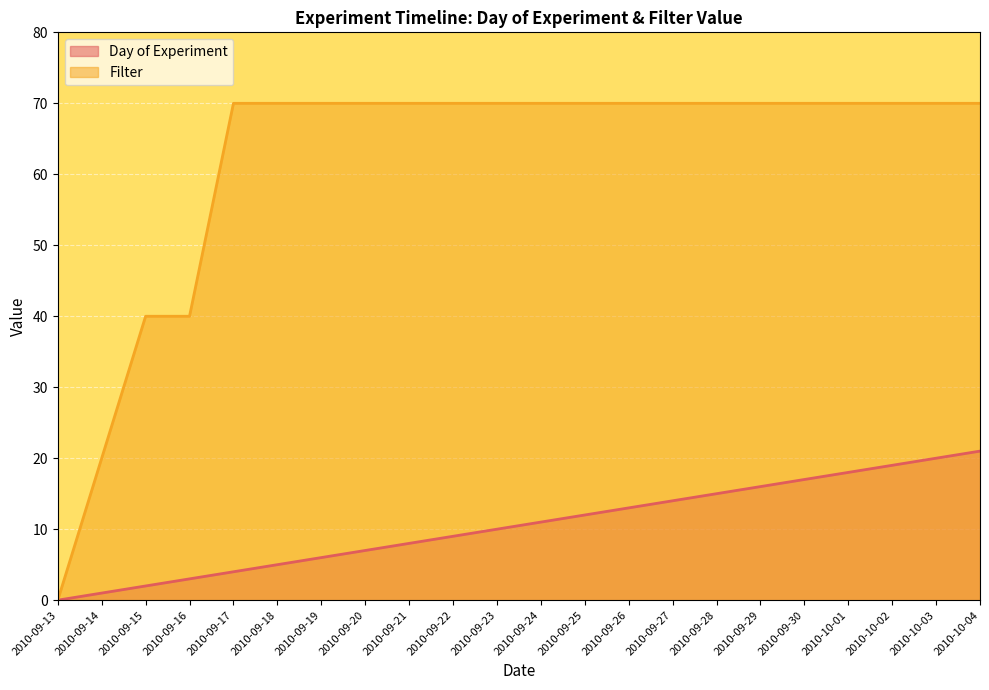

Between 2010-09-16 and 2010-09-25, which is larger?

2010-09-25